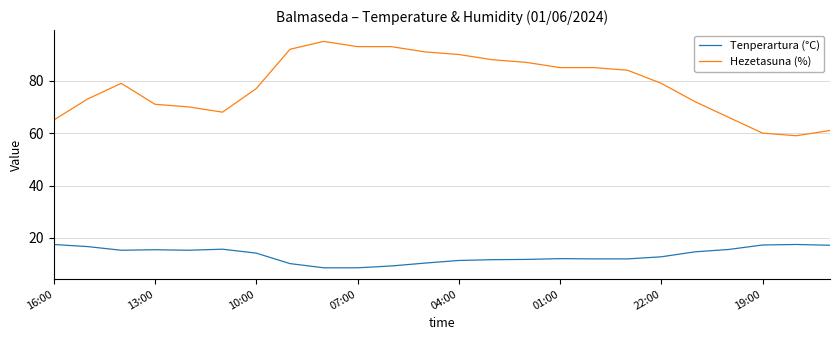

Rank the series by their maximum value, from lowest to highest.

Tenperartura (°C), Hezetasuna (%)